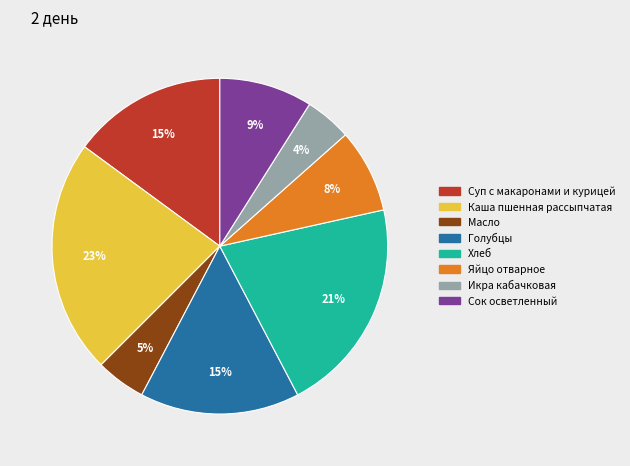

True or false: Каша пшенная рассыпчатая accounts for 12% of the total.

False